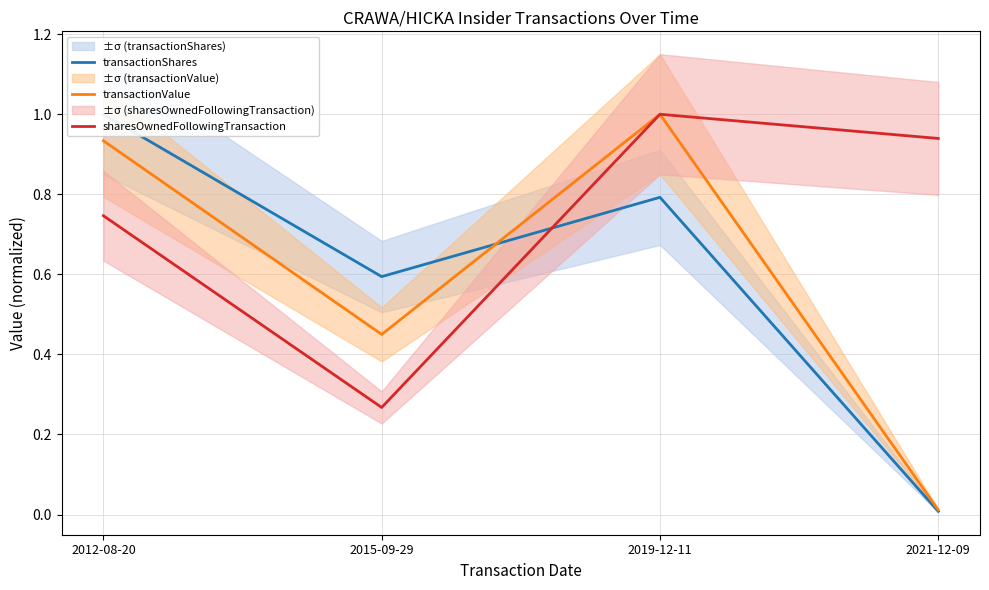

How many interior local peaks does the sharesOwnedFollowingTransaction series have?

1